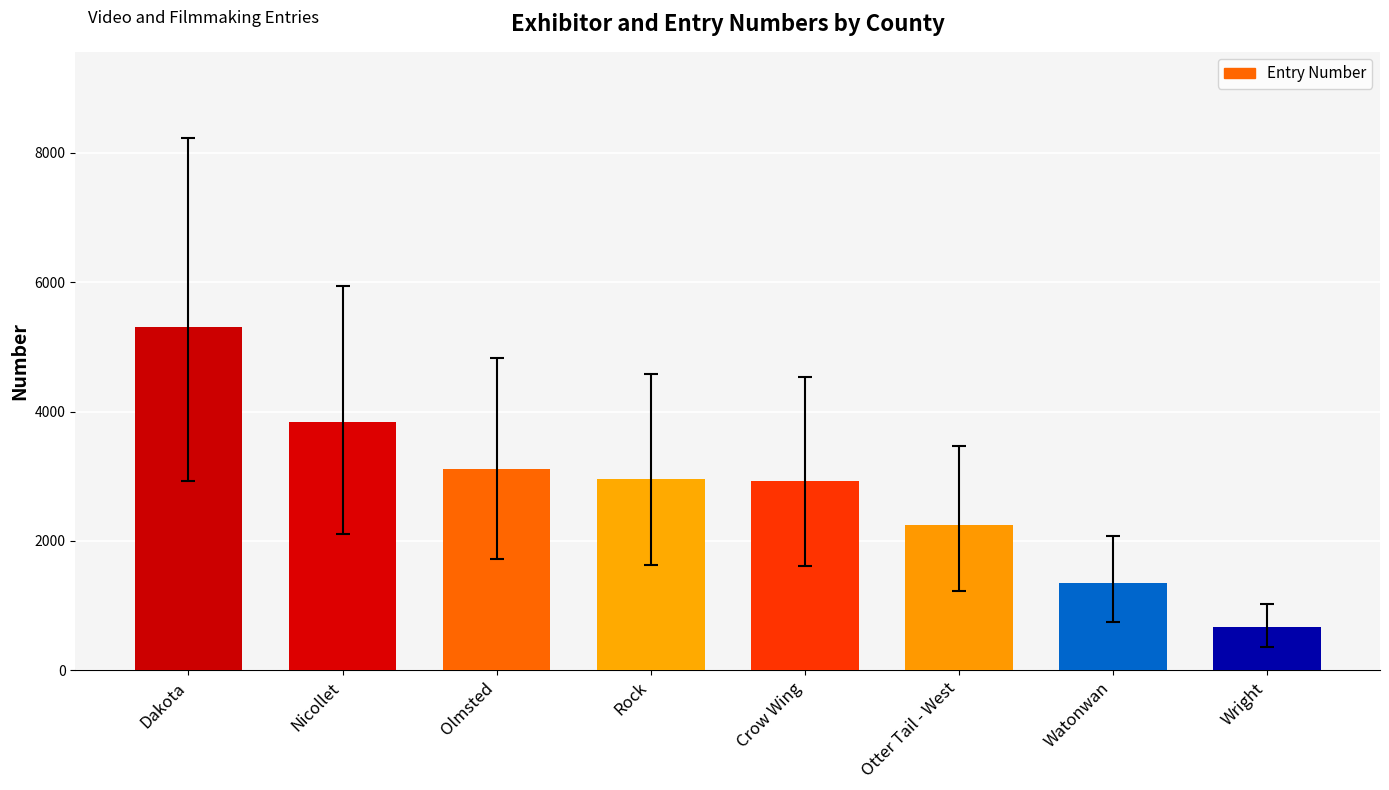

How many series are shown in this chart?

1